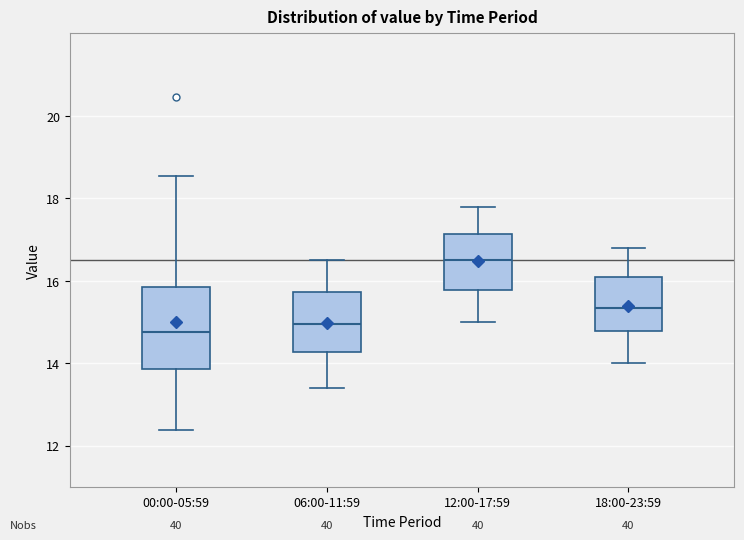

Reading left to right, read every box against the y-axis: the position of its median line, the range the box covers, and the ends of its whiskers. The values are not printed on the chart, so give them approximately, as read against the axis.

00:00-05:59: median 14.8, box 13.8 to 15.8, whiskers 12.4 to 18.6
06:00-11:59: median 15.0, box 14.2 to 15.8, whiskers 13.4 to 16.6
12:00-17:59: median 16.6, box 15.8 to 17.2, whiskers 15.0 to 17.8
18:00-23:59: median 15.4, box 14.8 to 16.2, whiskers 14.0 to 16.8